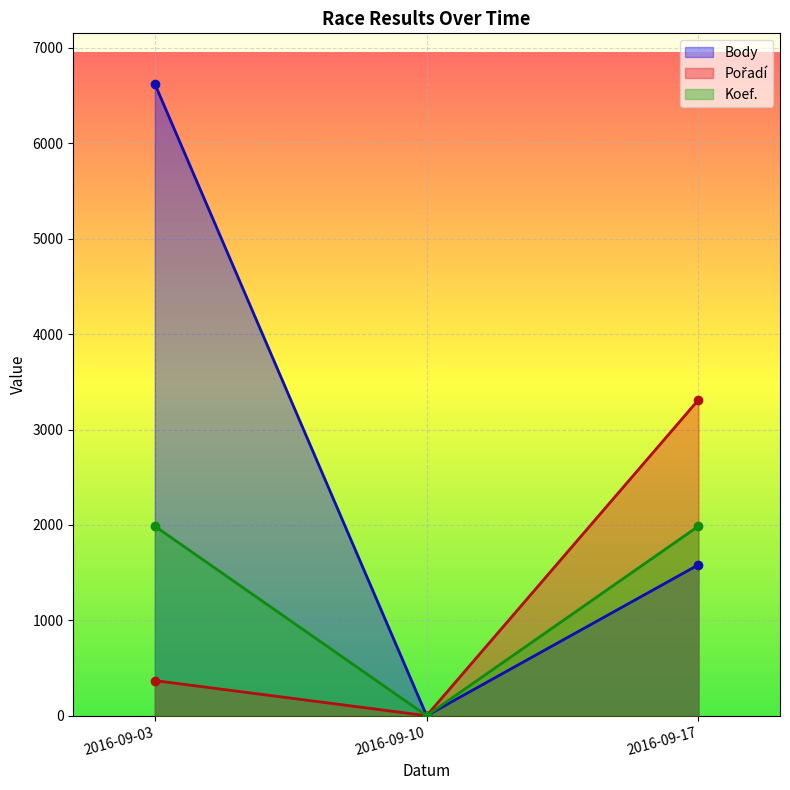

What is the difference between the maximum and minimum values in the Pořadí series?

3311.5